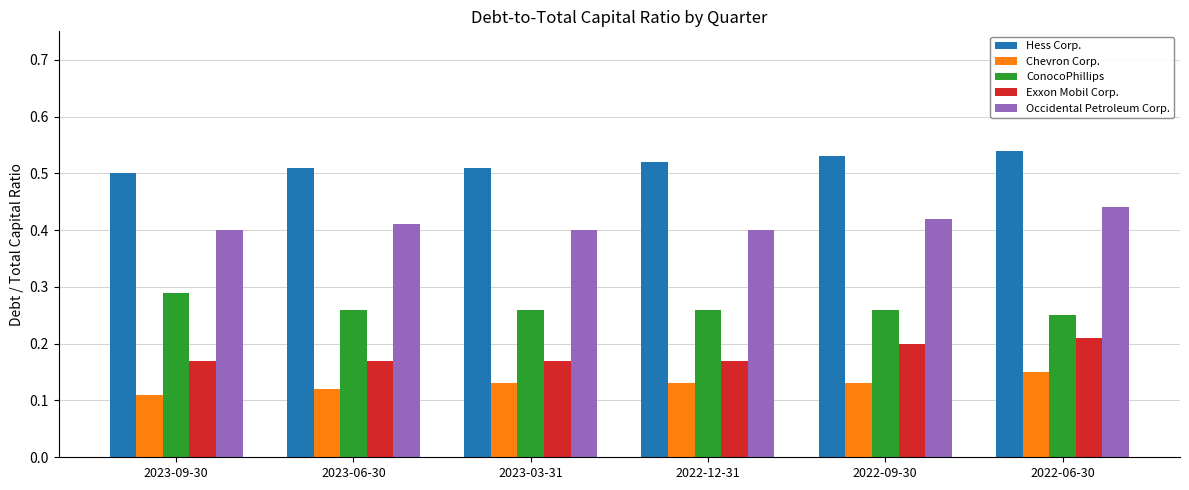

The value of Occidental Petroleum Corp. at 2023-09-30 is 0.6. True or false?

False